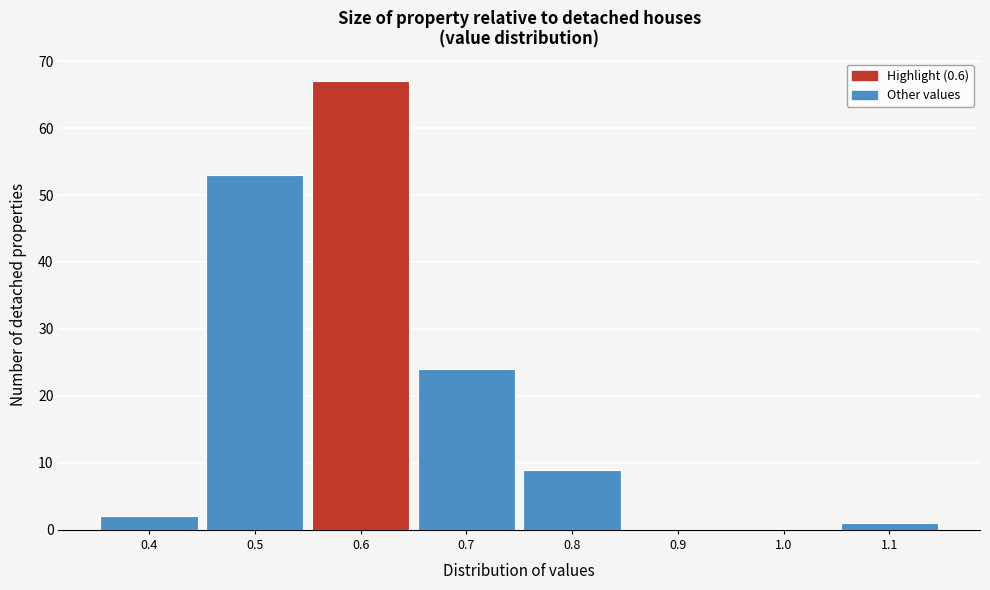

How tall is the bar that spans 0.75 to 0.85 on the x-axis? The values are not printed on the chart, so give them approximately, as read against the axis.

9